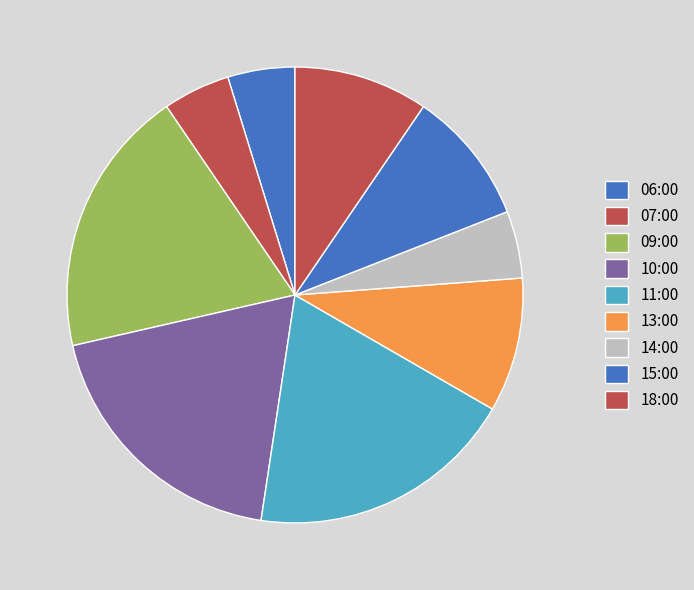

The 09:00 slice represents 33% of the pie. True or false?

False